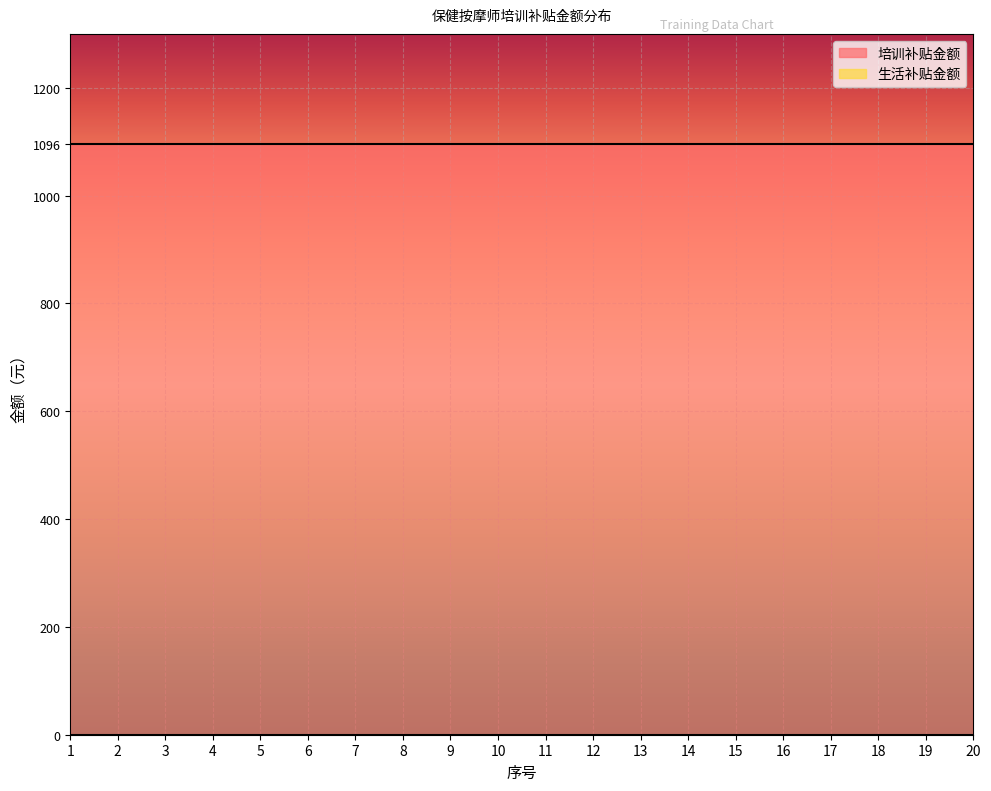

At 13, list the series in order from largest to smallest.

培训补贴金额, 生活补贴金额